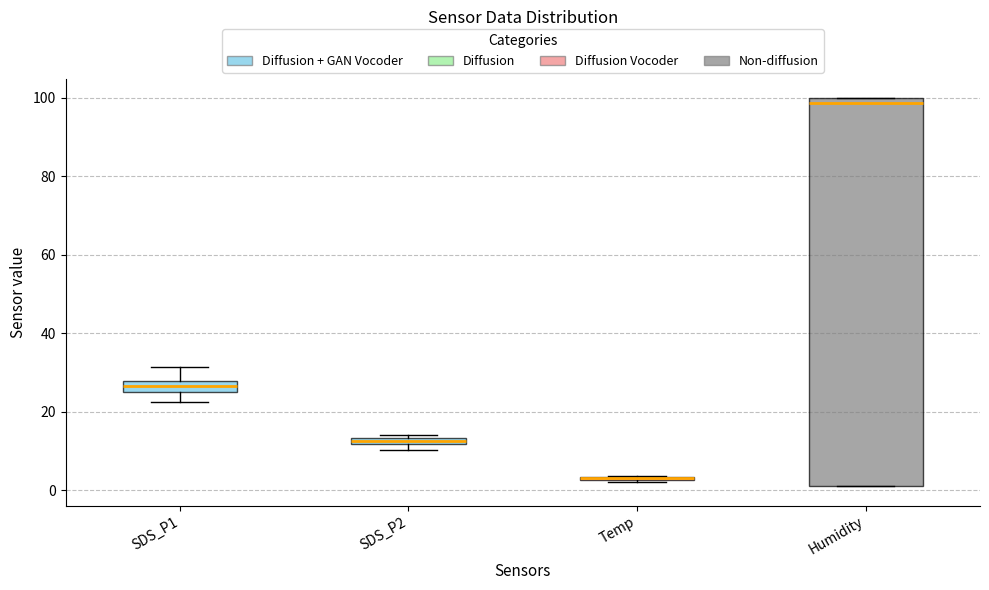

Where is the lower edge of the box for Humidity on the y-axis? The values are not printed on the chart, so give them approximately, as read against the axis.

2